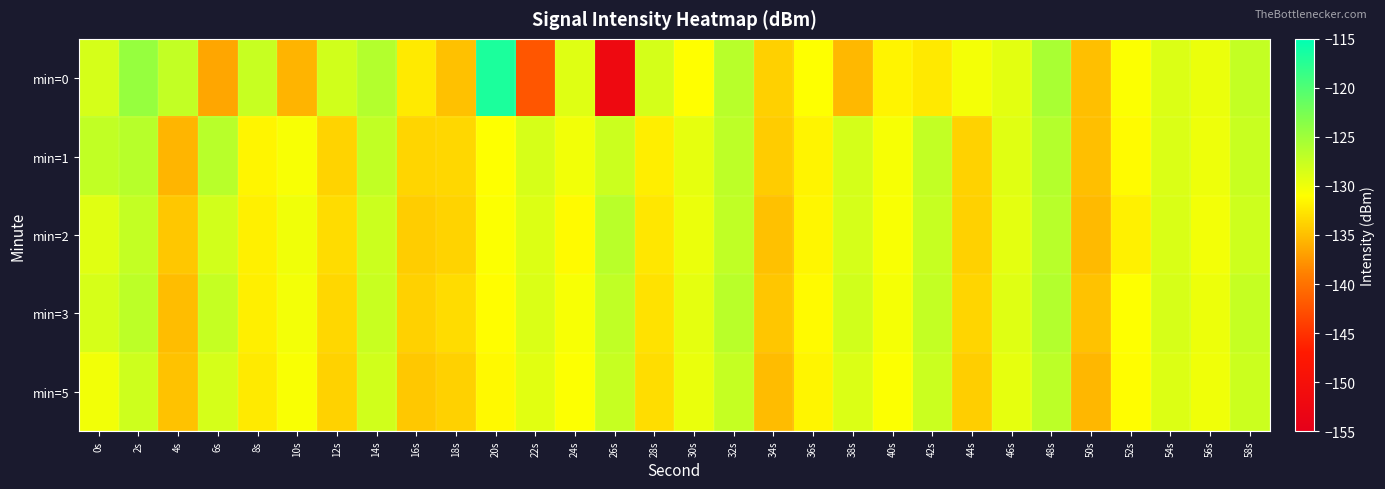

Which category has the highest value across all series?

20s